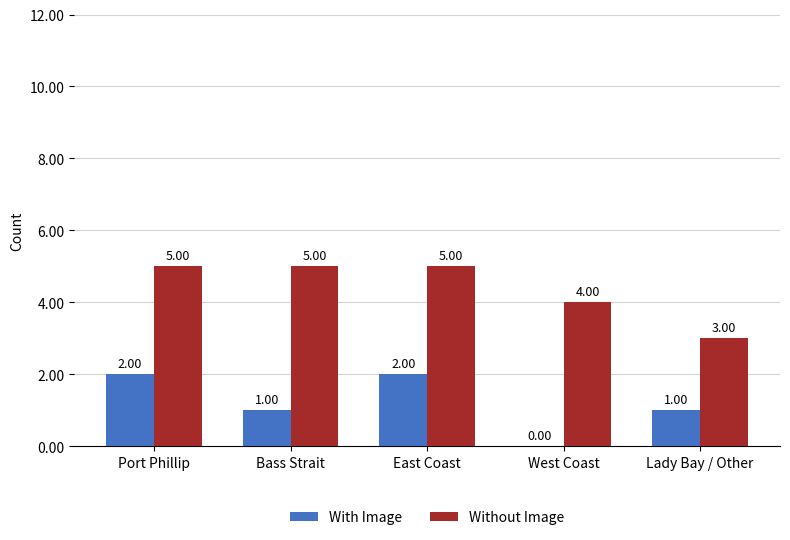

Is it true that Without Image equals 5 at East Coast?

True